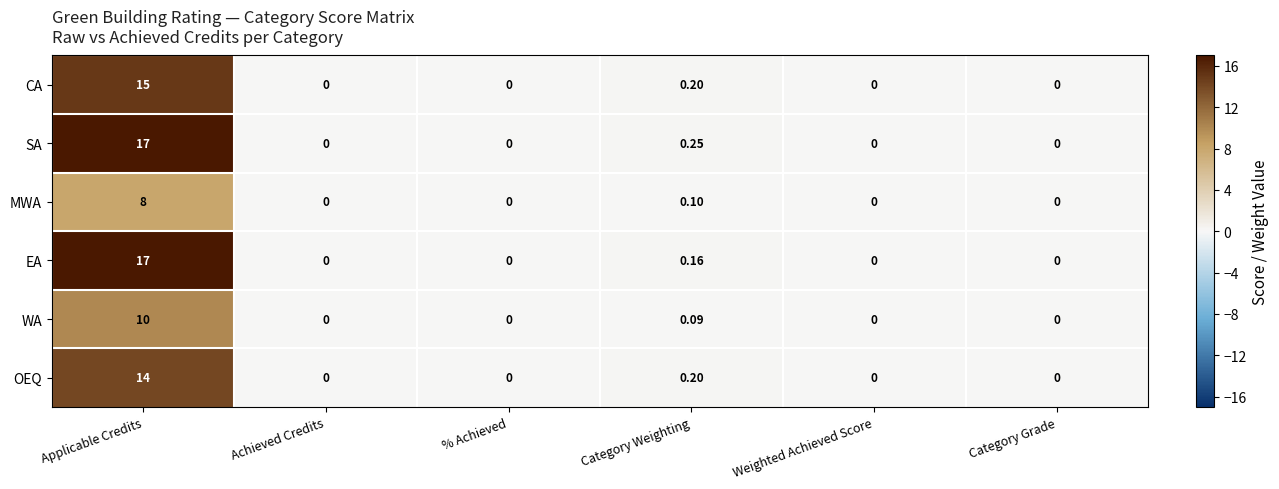

Which category has the highest value in the EA series?

Applicable Credits